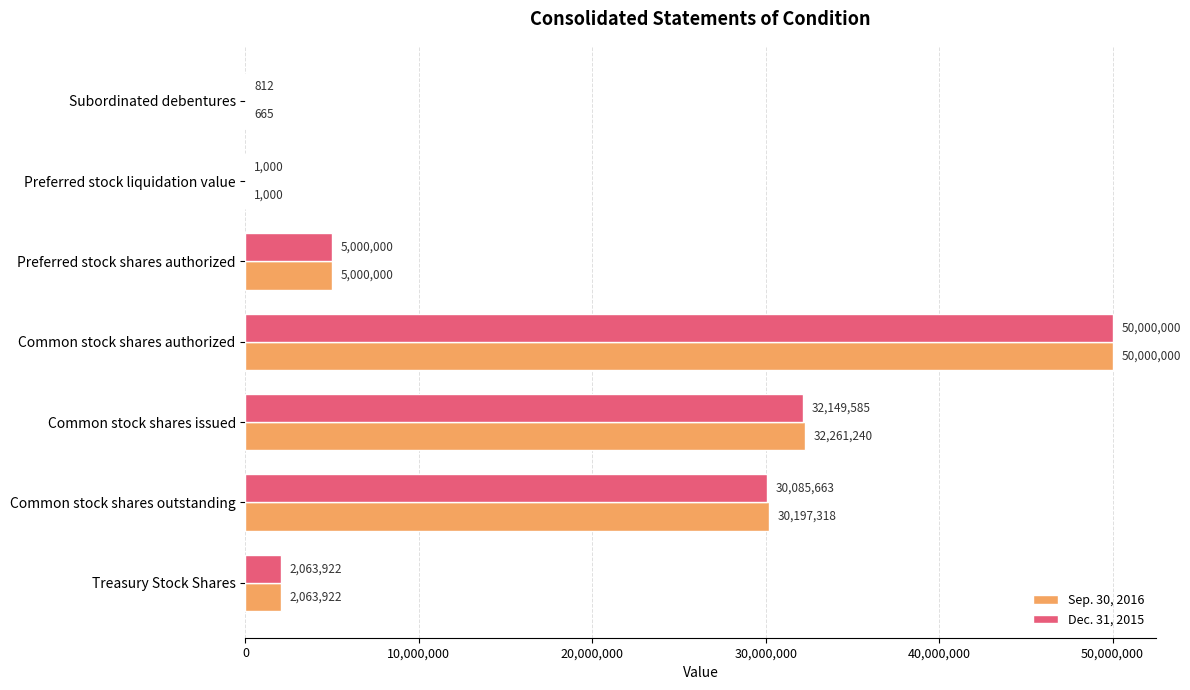

Which series has the largest total across all categories?

Sep. 30, 2016